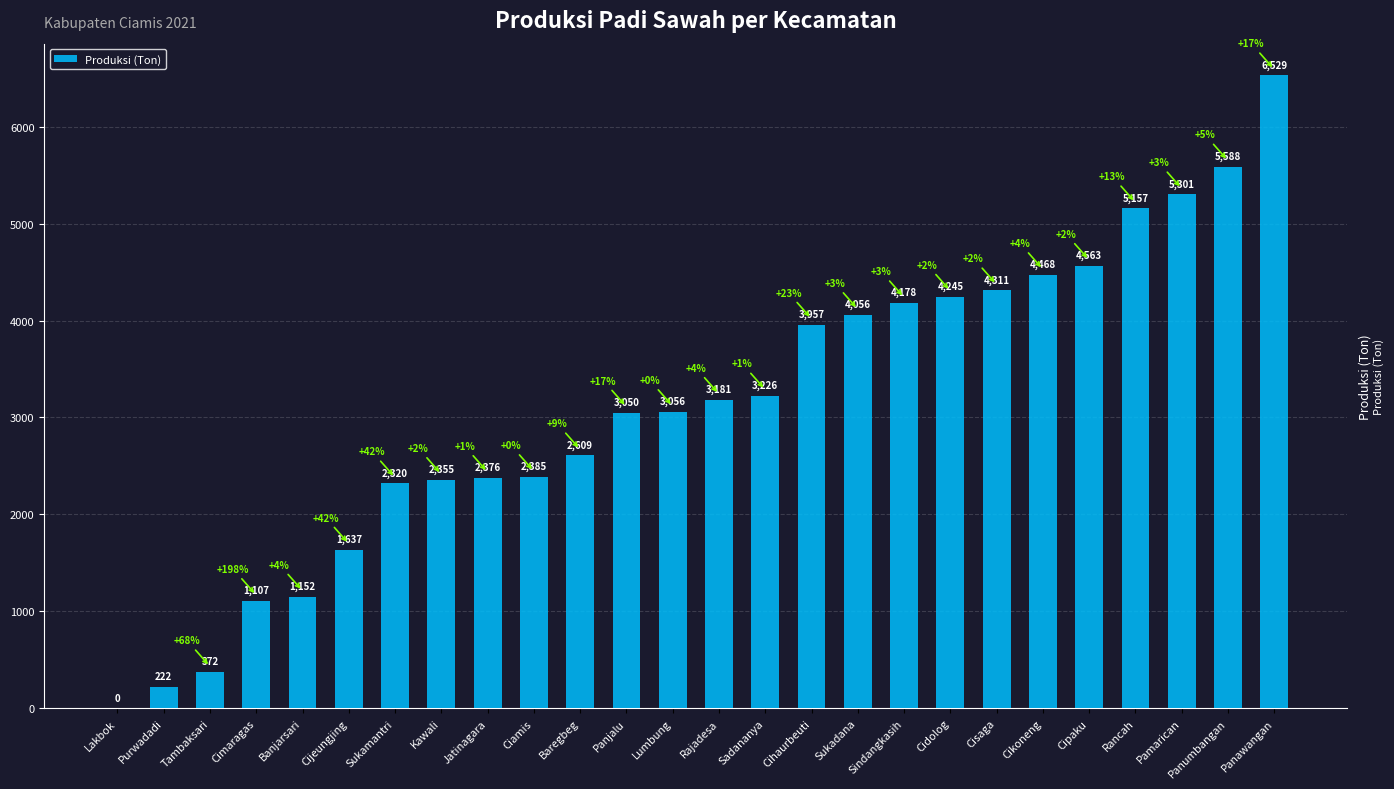

What is the change in value from Banjarsari to Sukamantri?

+1168